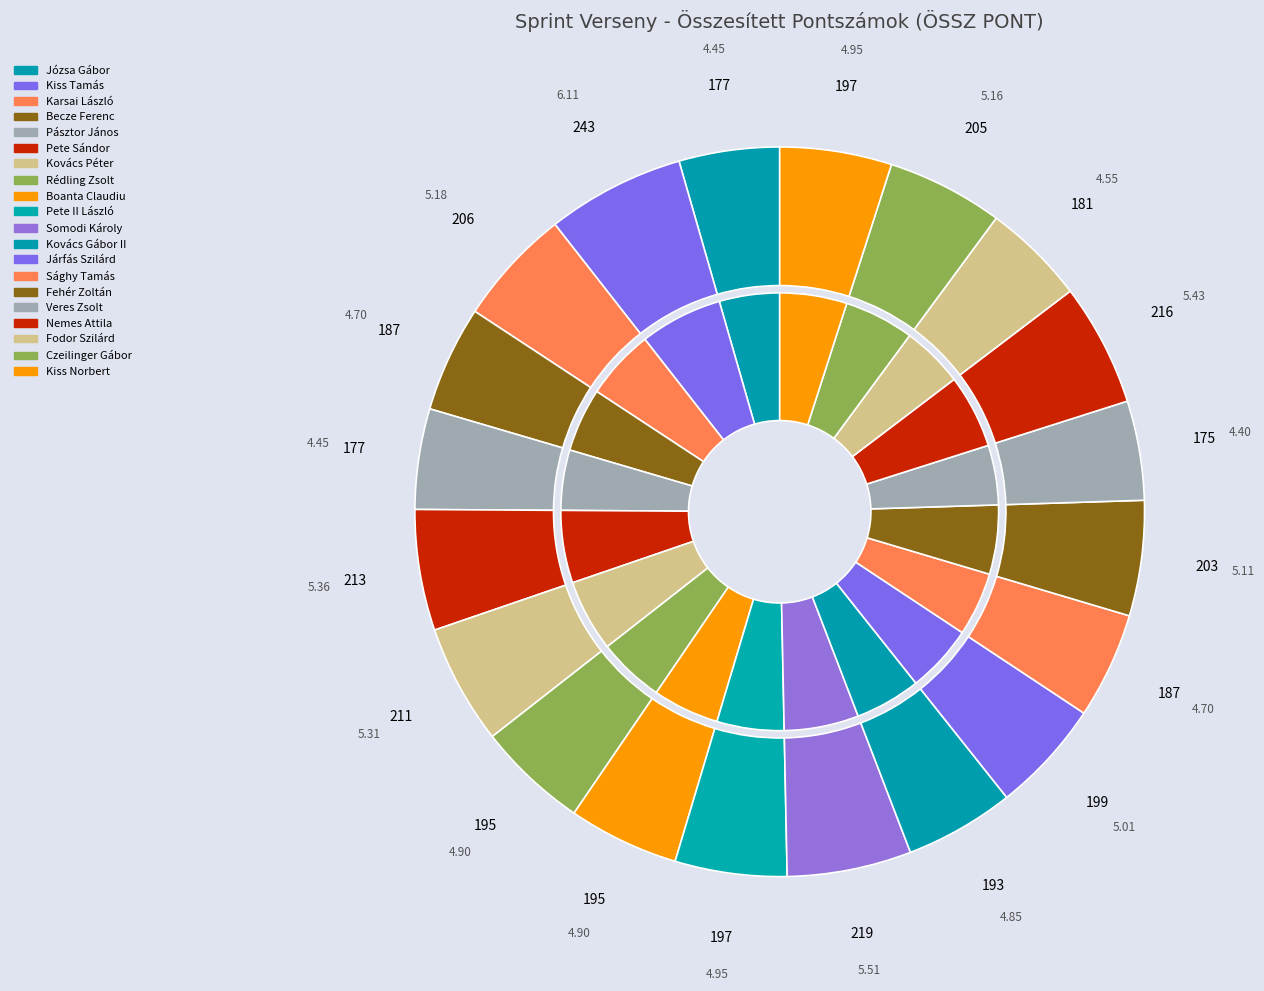

To the nearest percent, what is the difference between the Pete II László and Somodi Károly slice percentages?

1%